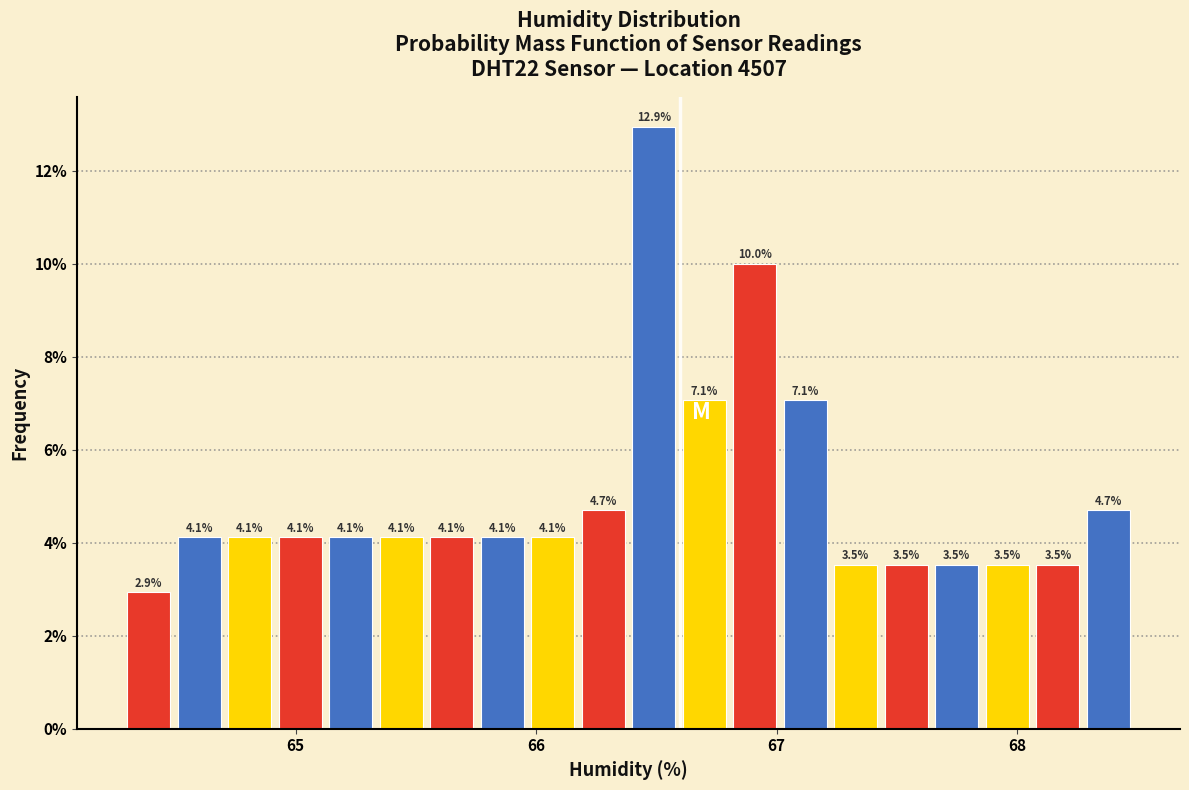

Around what value on the x-axis is the tallest bar? Give the approximate position of its centre, as read against the axis.

66.5